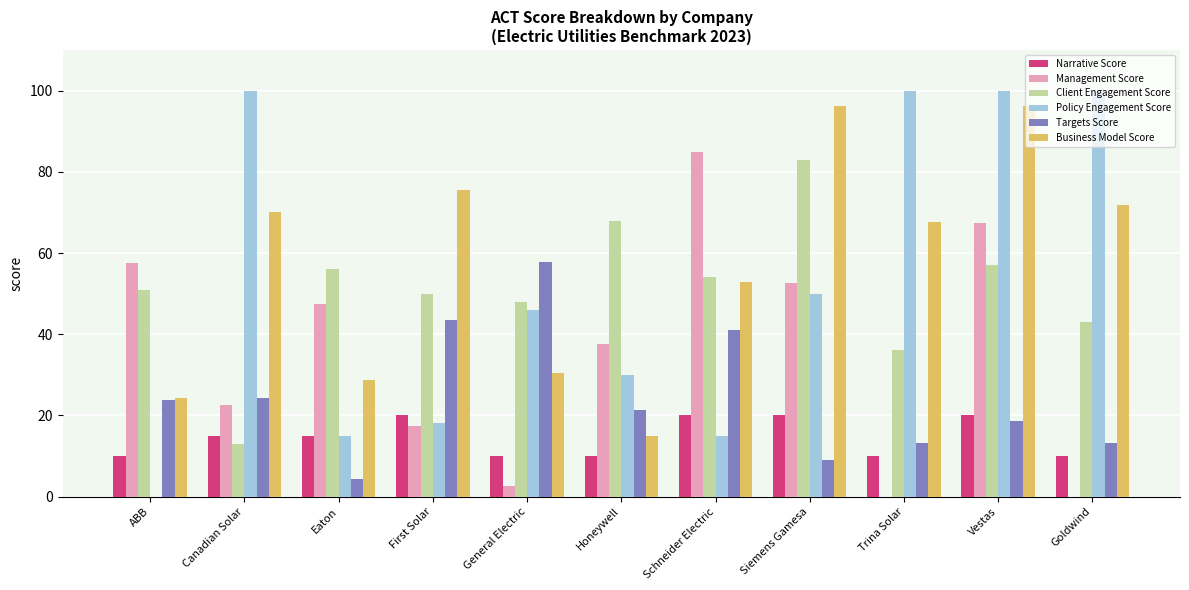

Between Canadian Solar and Schneider Electric, which series saw the biggest shift?

Policy Engagement Score